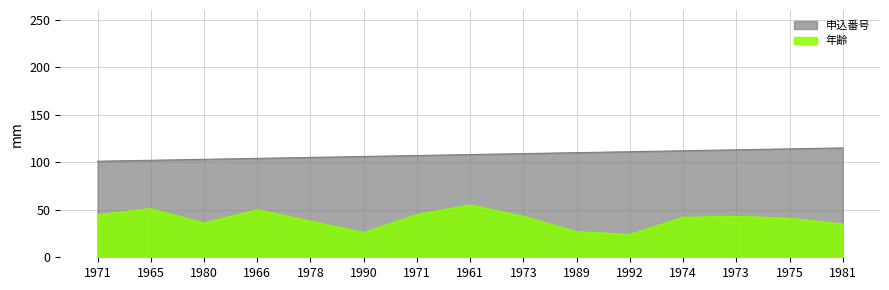

What are all the series names shown in the legend?

申込番号, 年齢